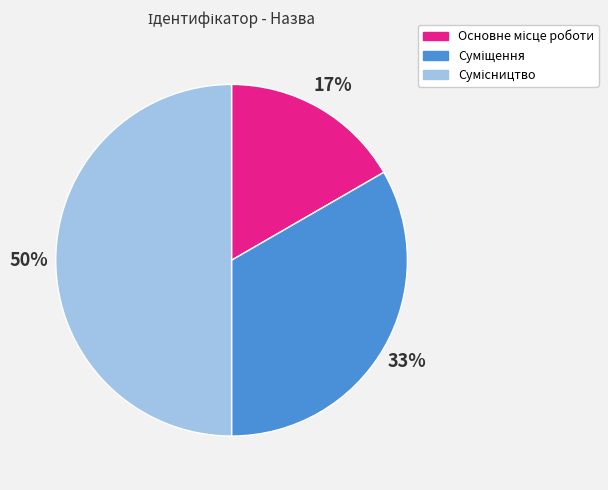

To the nearest percent, what is the average slice percentage?

33%